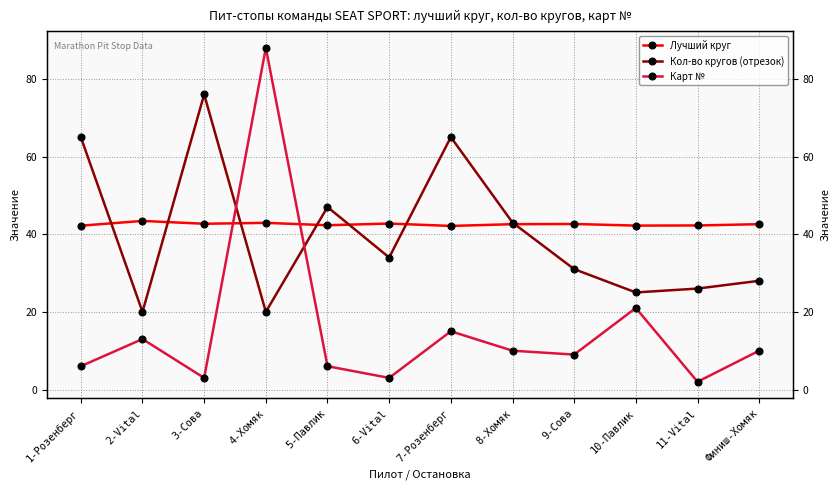

What are all the series names shown in the legend?

Лучший круг, Кол-во кругов (отрезок), Карт №